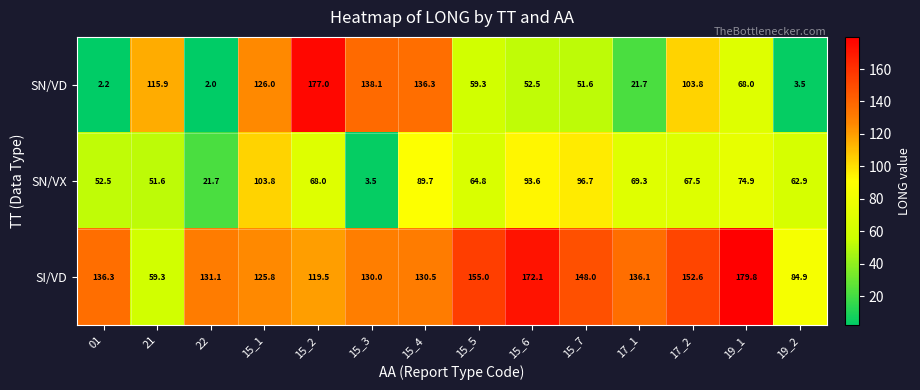

Which series has the largest range (max minus min)?

SN/VD